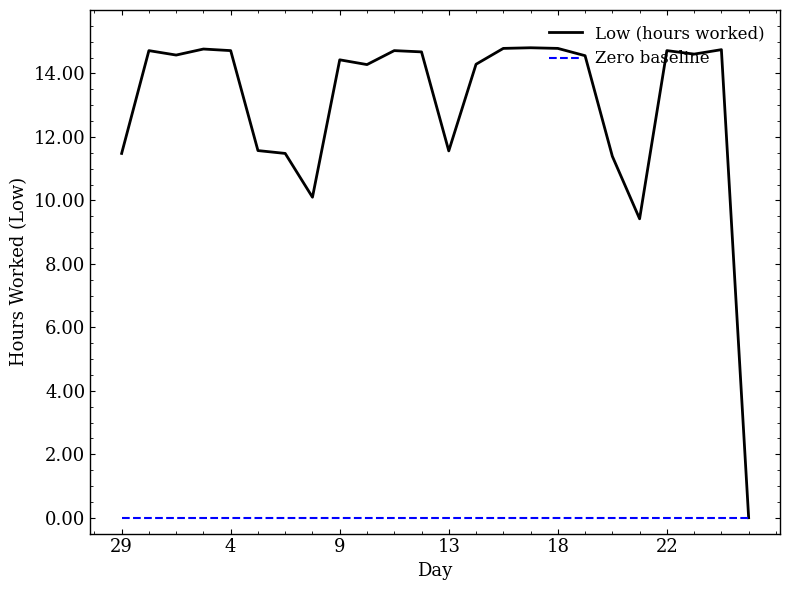

At how many categories does at least one series exceed 5?

23